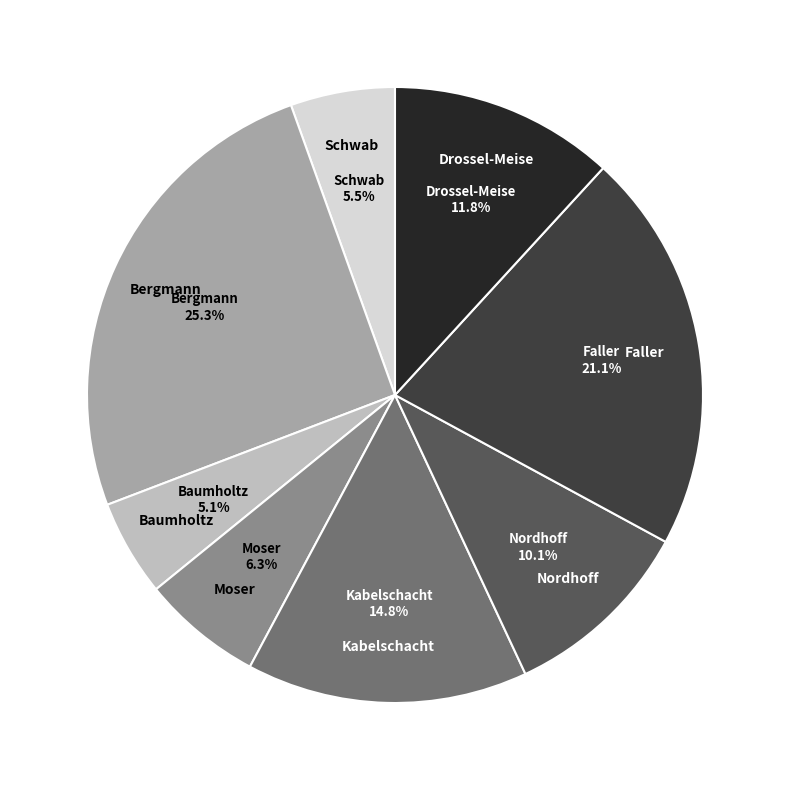

What percentage is the Baumholtz slice, to the nearest percent?

5%